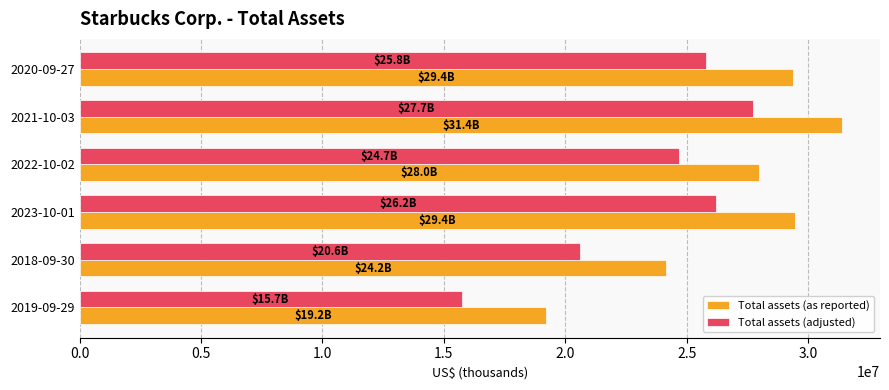

What value does the Total assets (adjusted) series have at 2018-09-30?

20614800